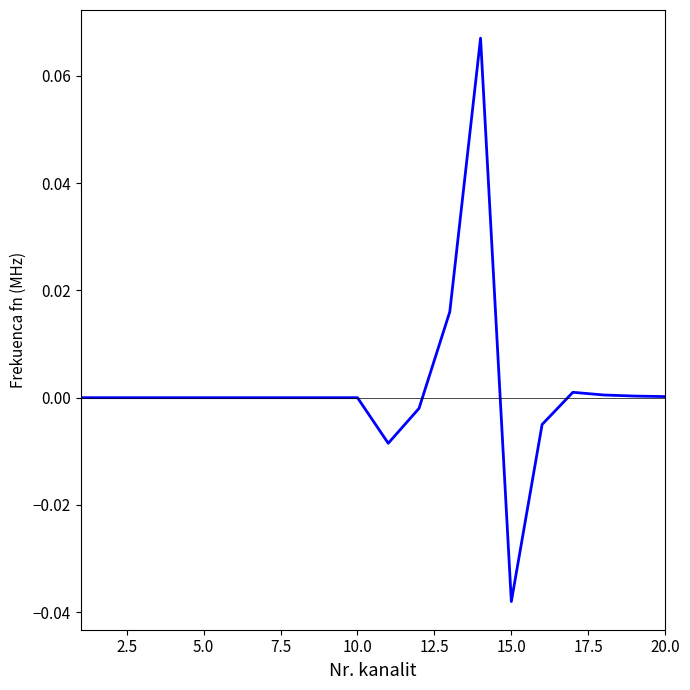

Does the chart have visible grid lines?

No